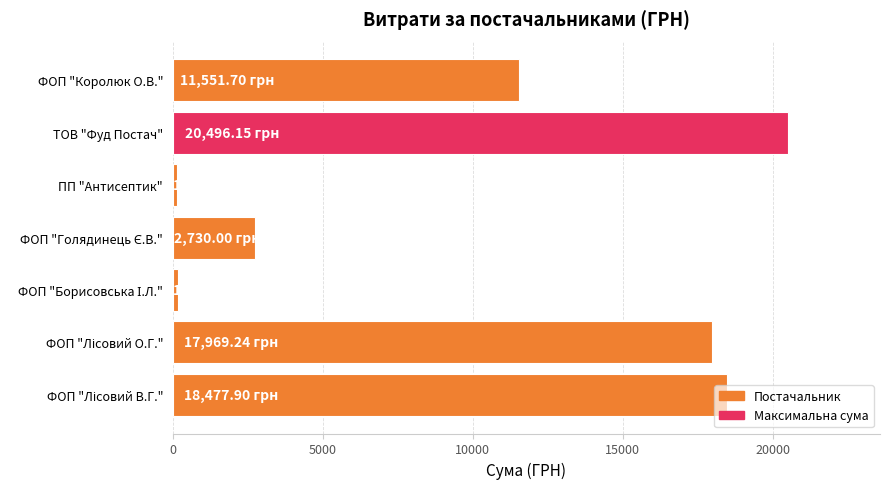

How many data points are less than 11551?

3